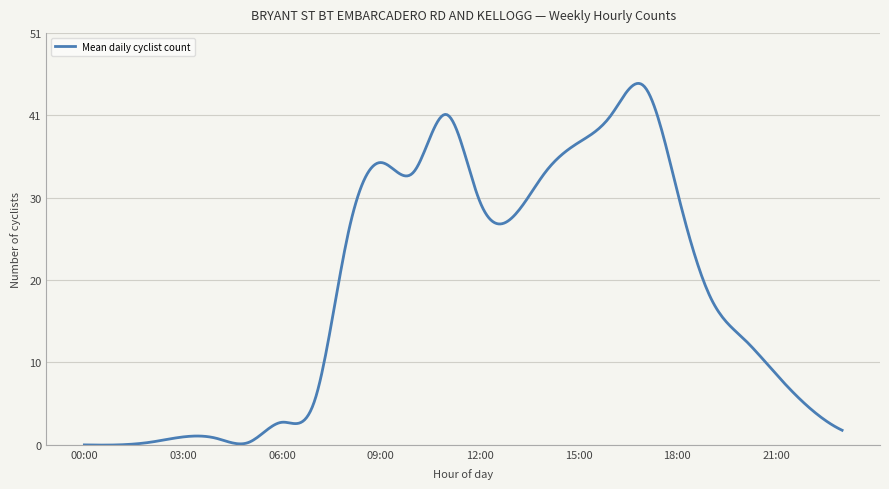

What is the label of the 19th point from the left?

18:00